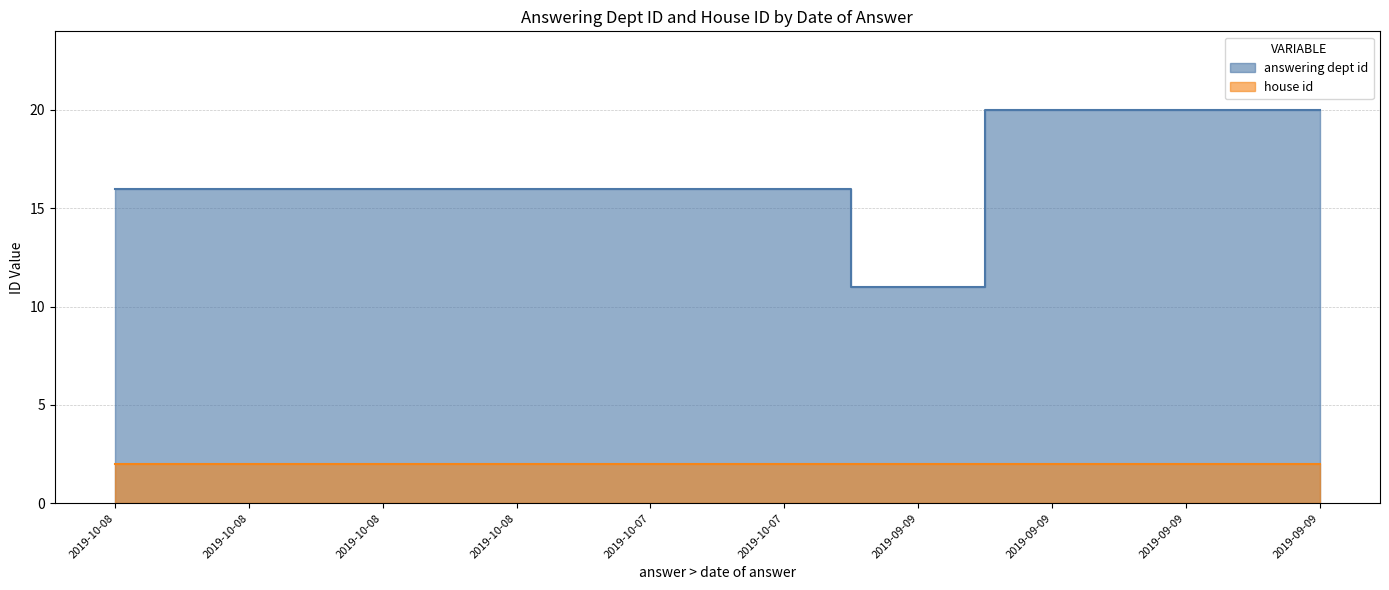

Reading left to right, what are all the values shown in this chart?

16	16	16	16	16	16	11	20	20	20